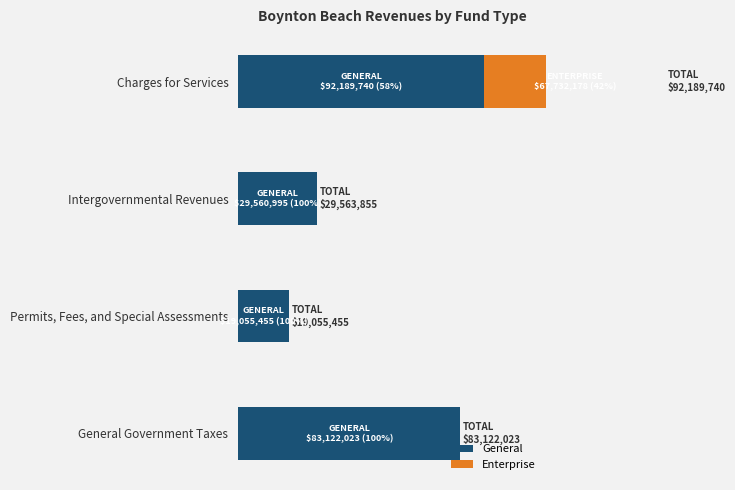

The General series shows 9679921 at Permits, Fees, and Special Assessments. True or false?

False